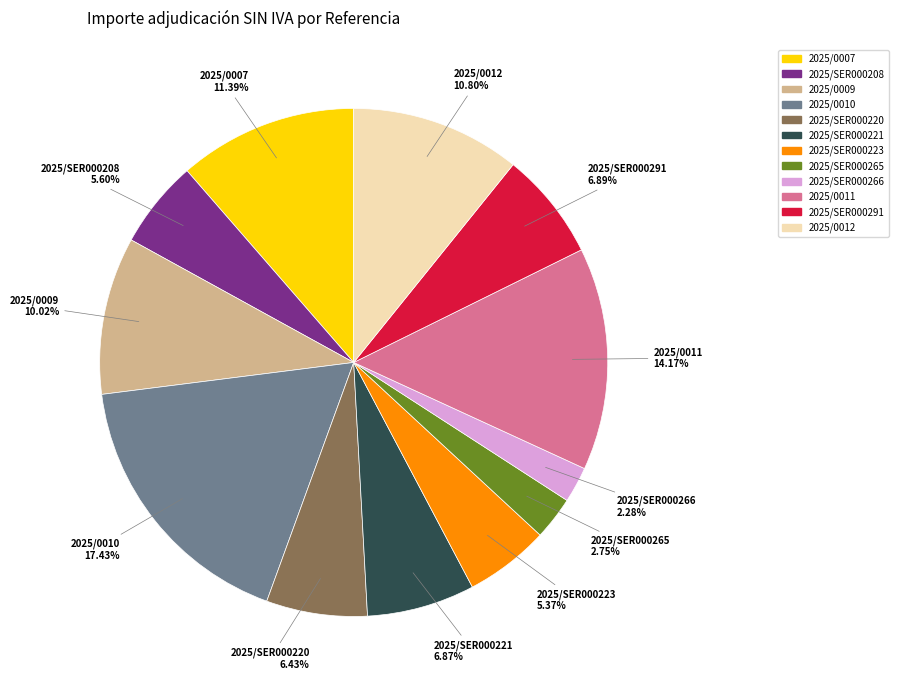

What is the largest slice in the pie chart?

2025/0010